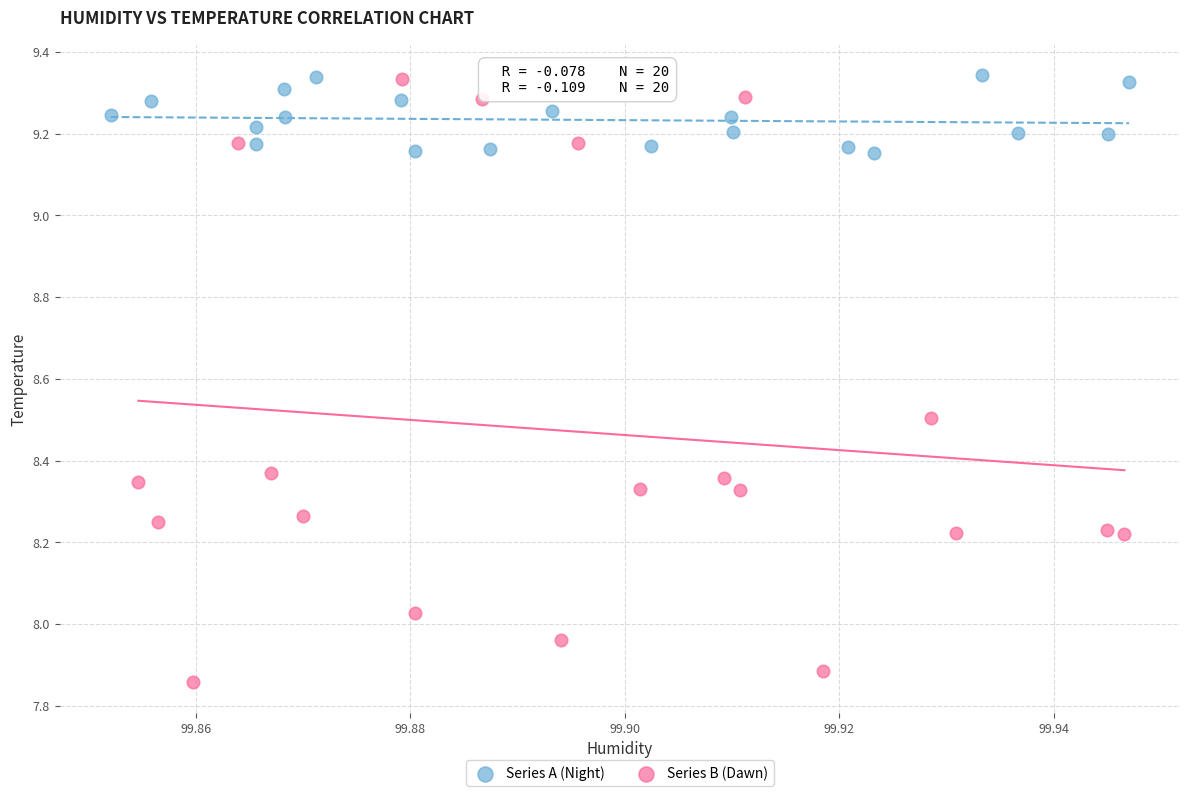

What are all the series names shown in the legend?

Series A (Night), Series B (Dawn)